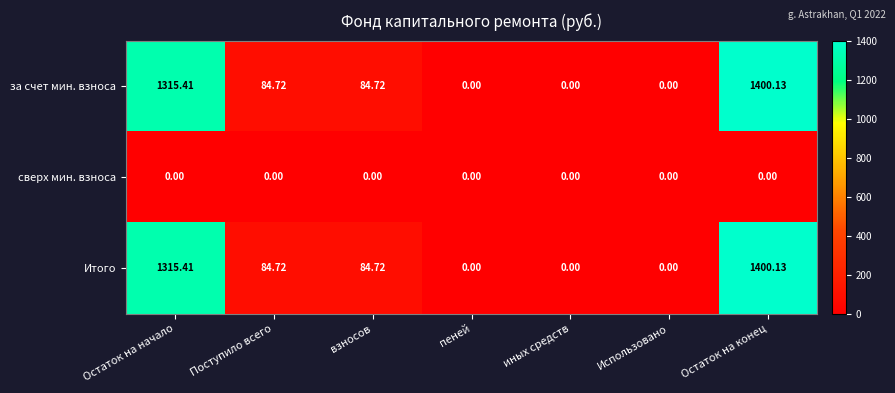

At which label does за счет мин. взноса first exceed 84?

Остаток на начало